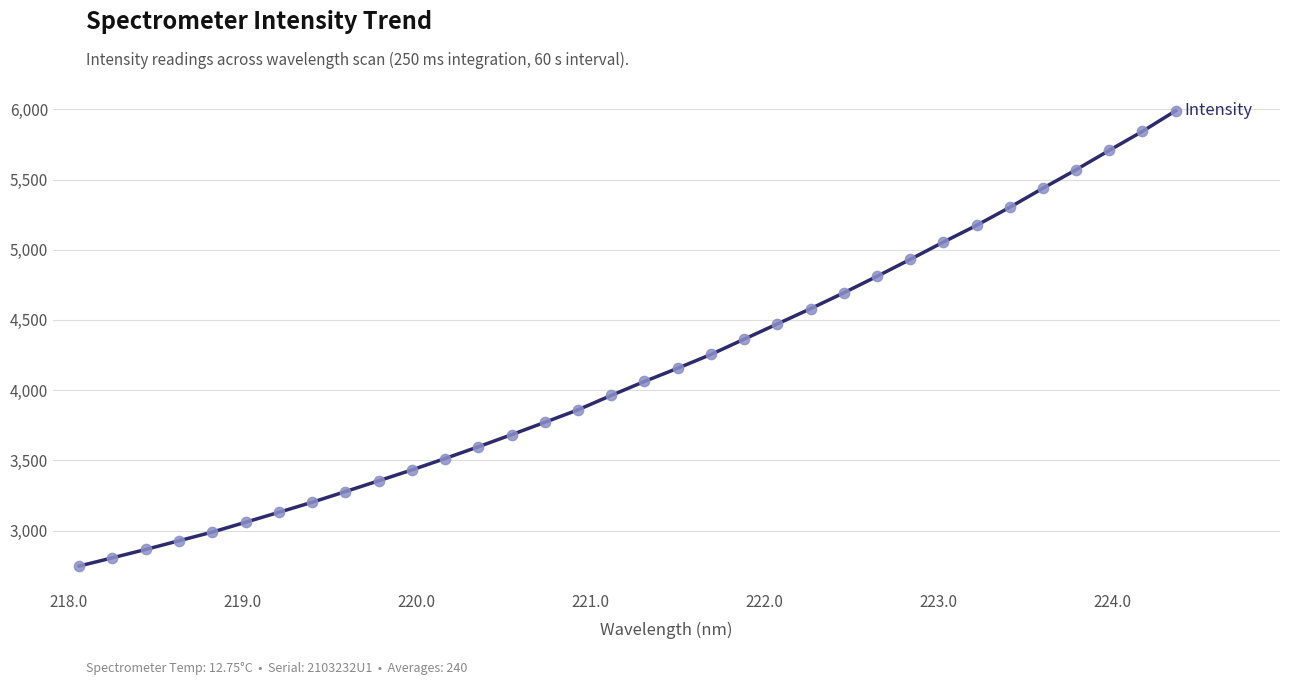

What is the greatest value displayed?

5989.5